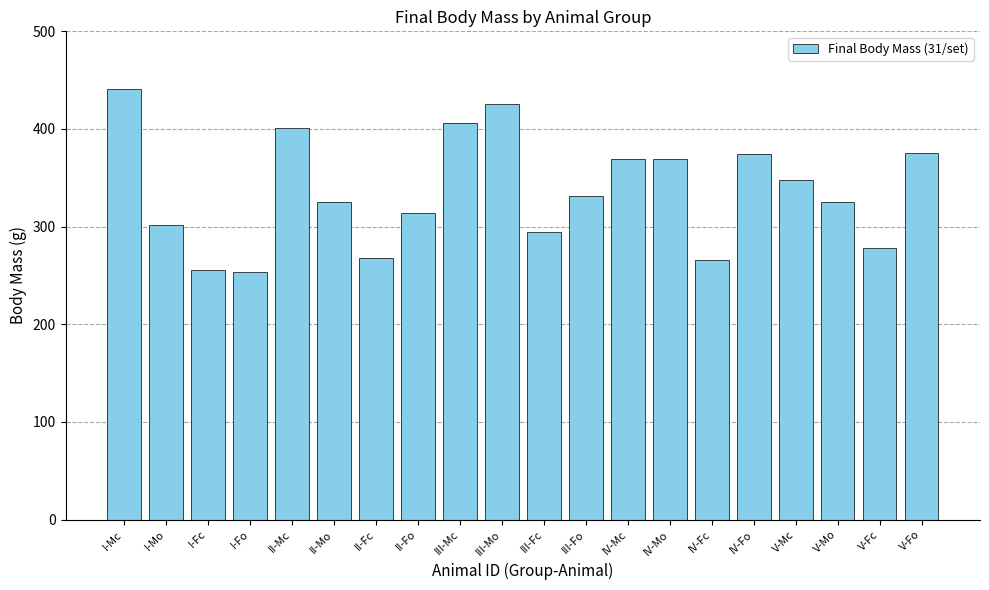

At which category does the chart reach its peak across all series?

I-Mc